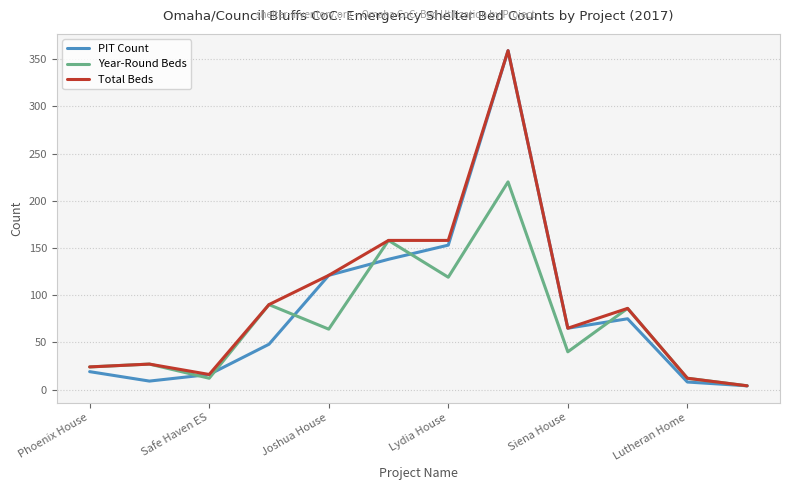

How many values in the PIT Count series are below 65?

6